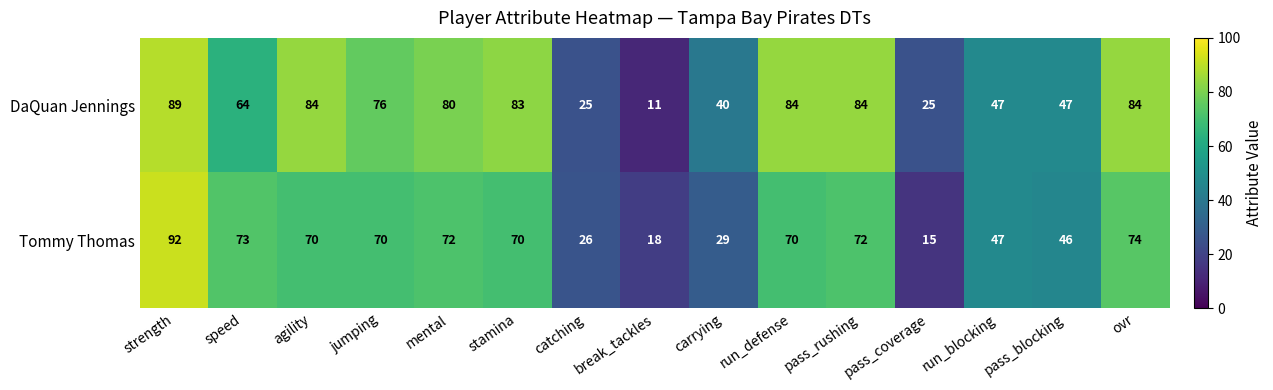

Rank the series by their average value, from highest to lowest.

DaQuan Jennings, Tommy Thomas